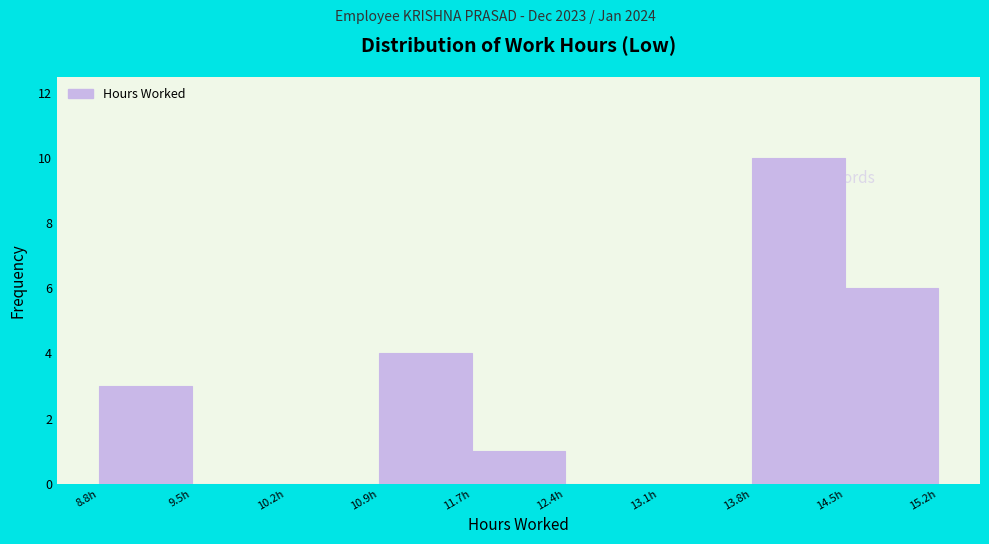

How tall is the bar that spans 14.53 to 15.25 on the x-axis? Neither the bar edges nor the heights are printed on the chart, so give them approximately, as read against the axes.

6